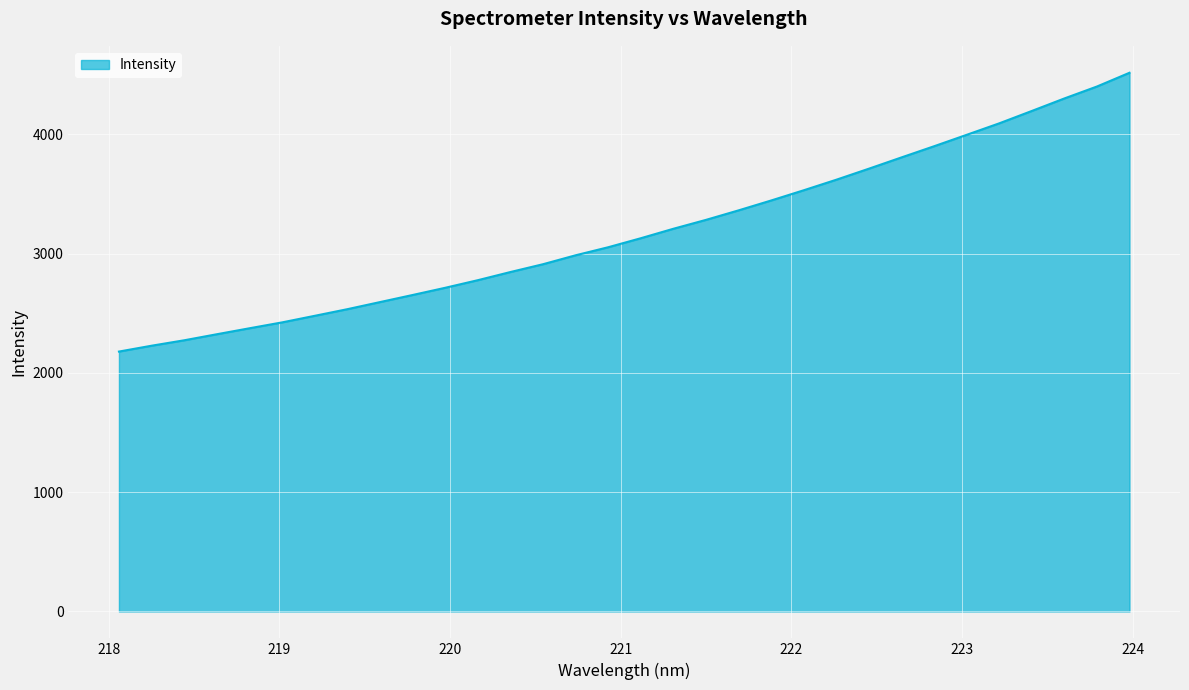

What is the minimum value shown in the chart?

2178.5